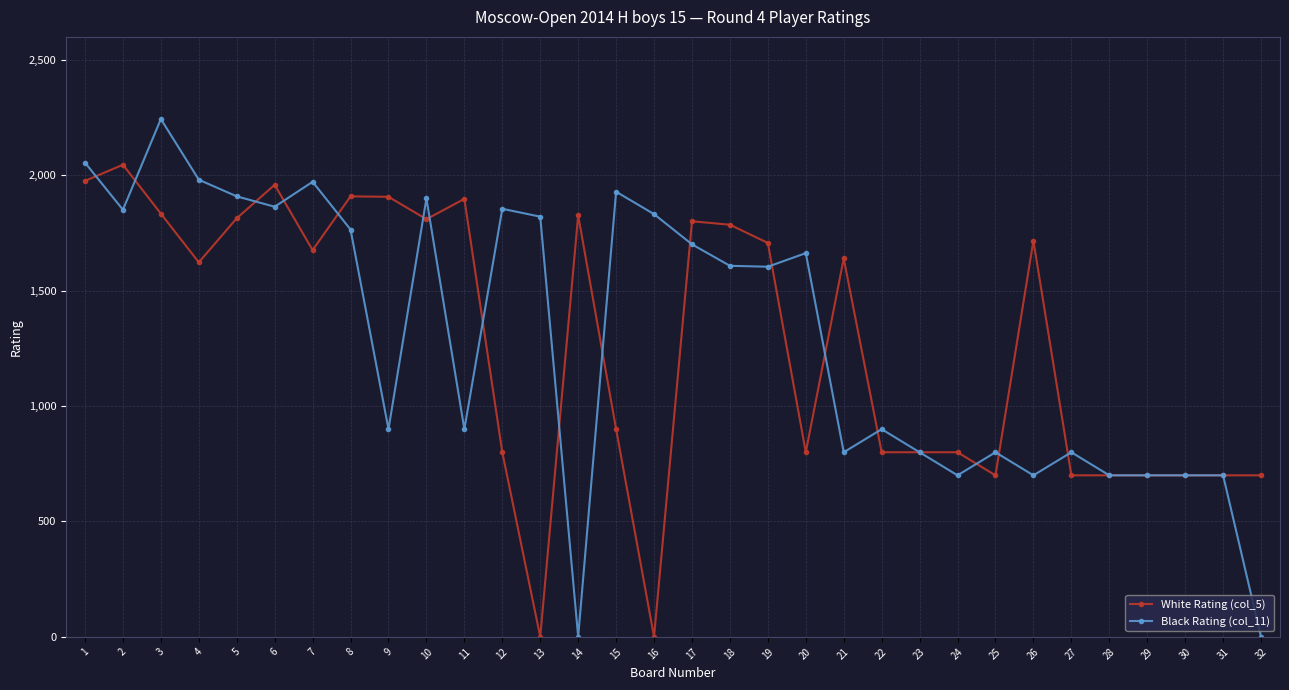

What is the greatest value displayed?

2244